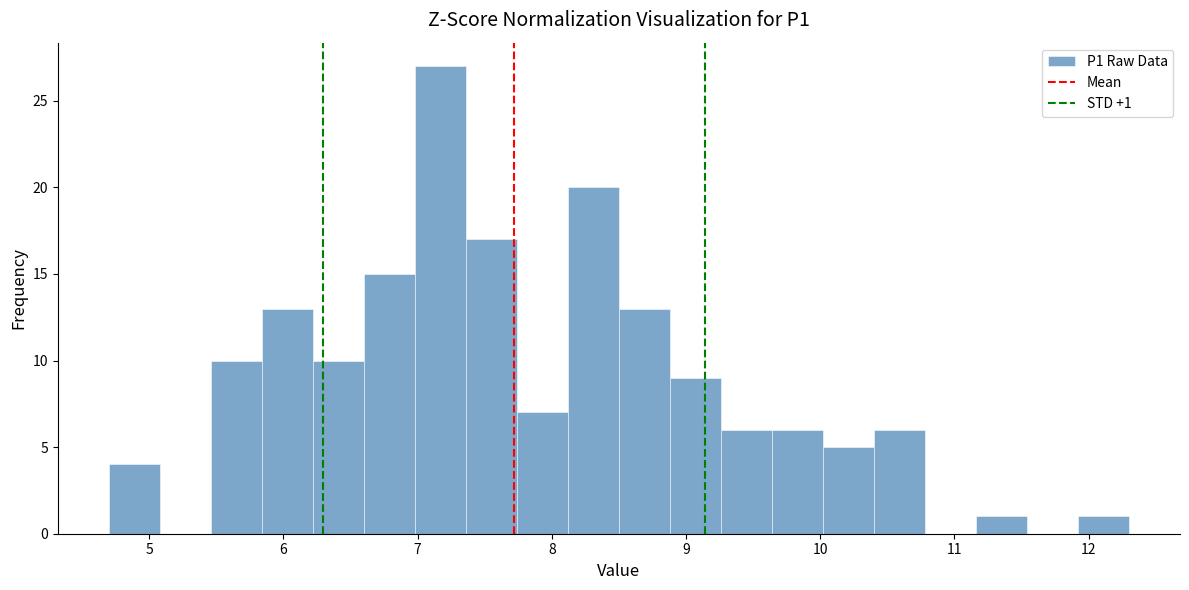

Read against the x-axis, roughly where is the centre of the tallest bar?

7.2